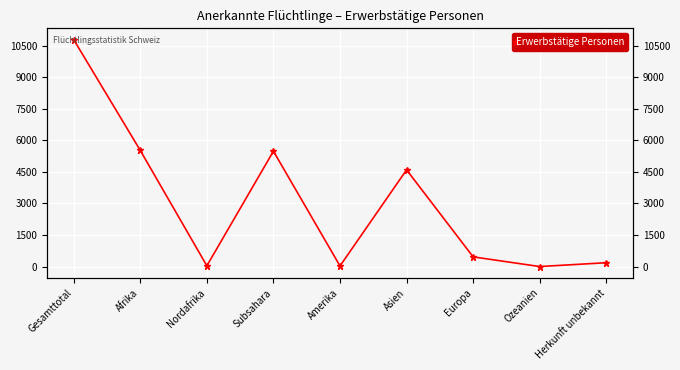

How many interior local peaks (higher than both neighbors) does the data have?

2